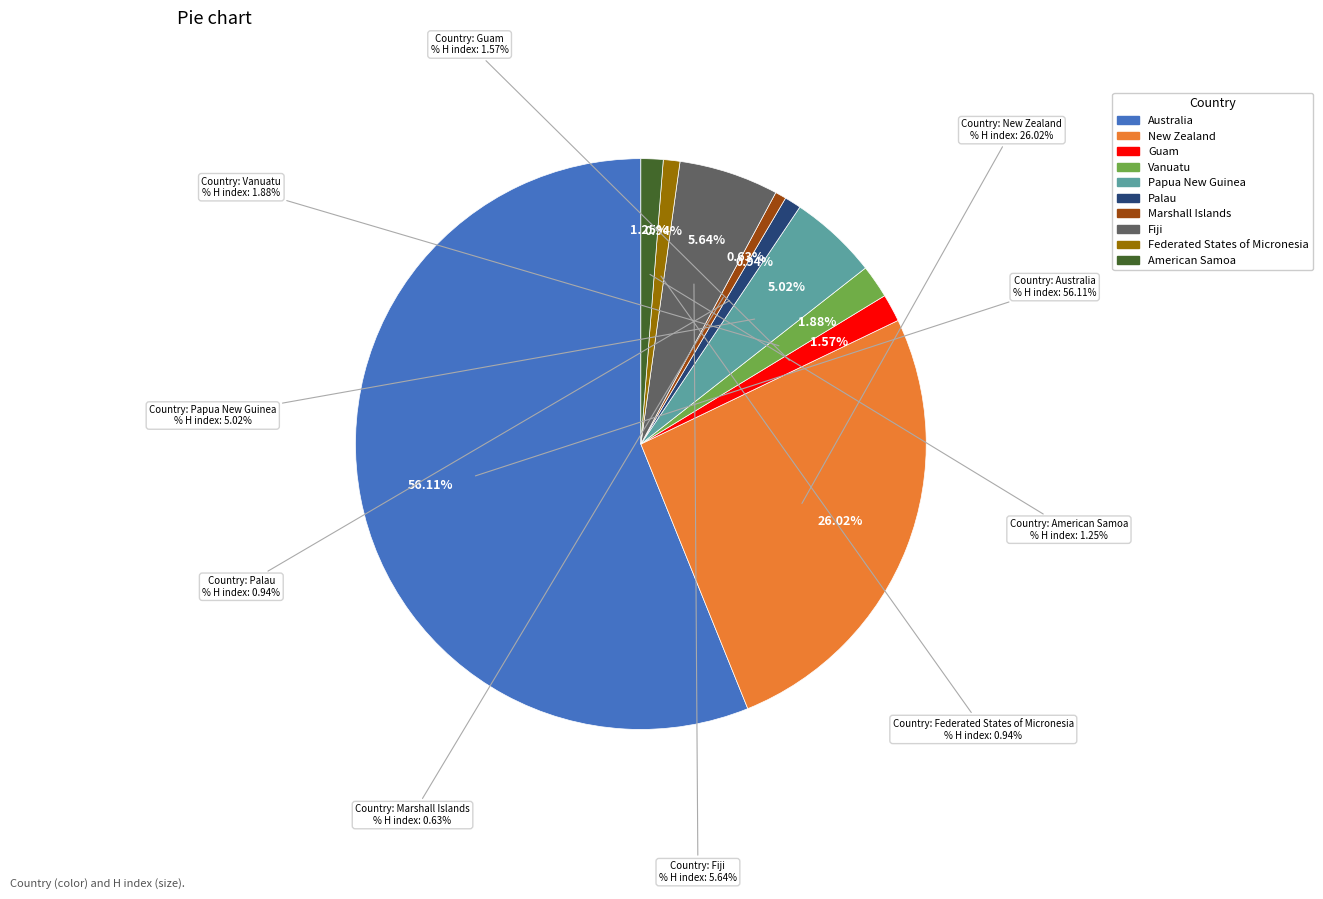

The Marshall Islands slice represents 11% of the pie. True or false?

False